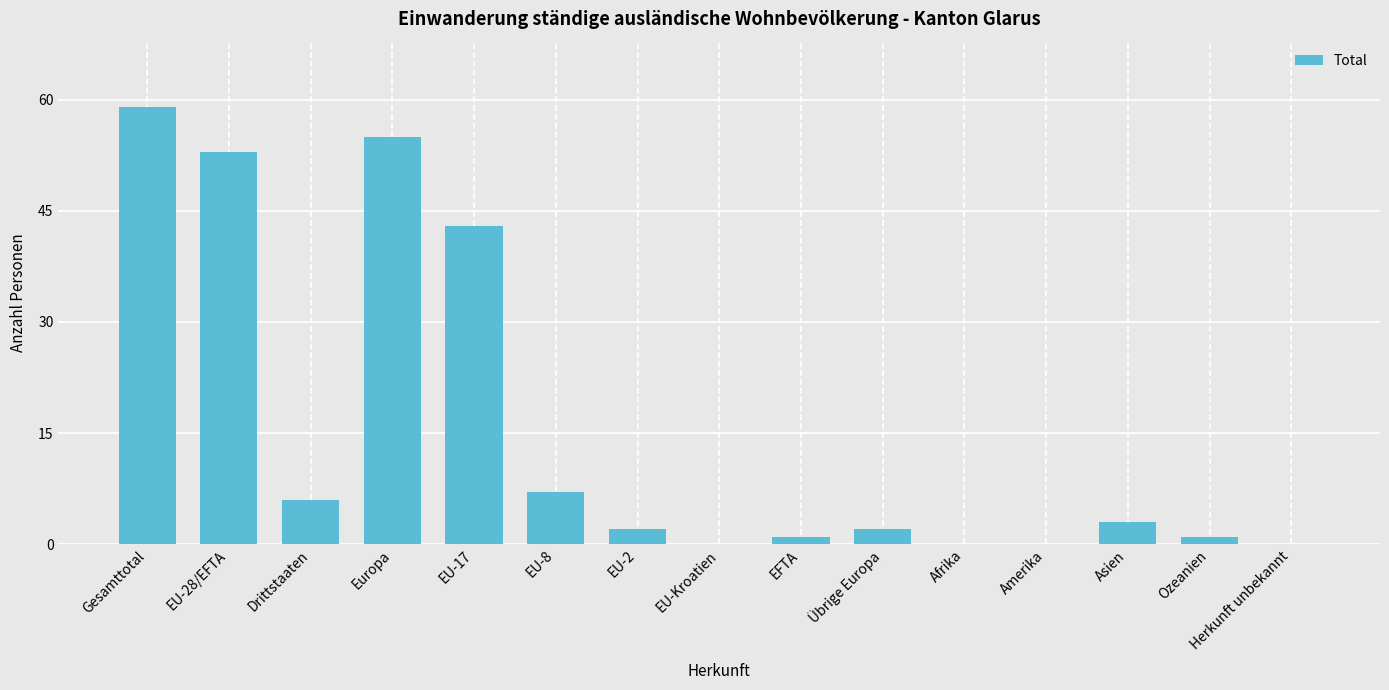

What is the sum of all values?

232